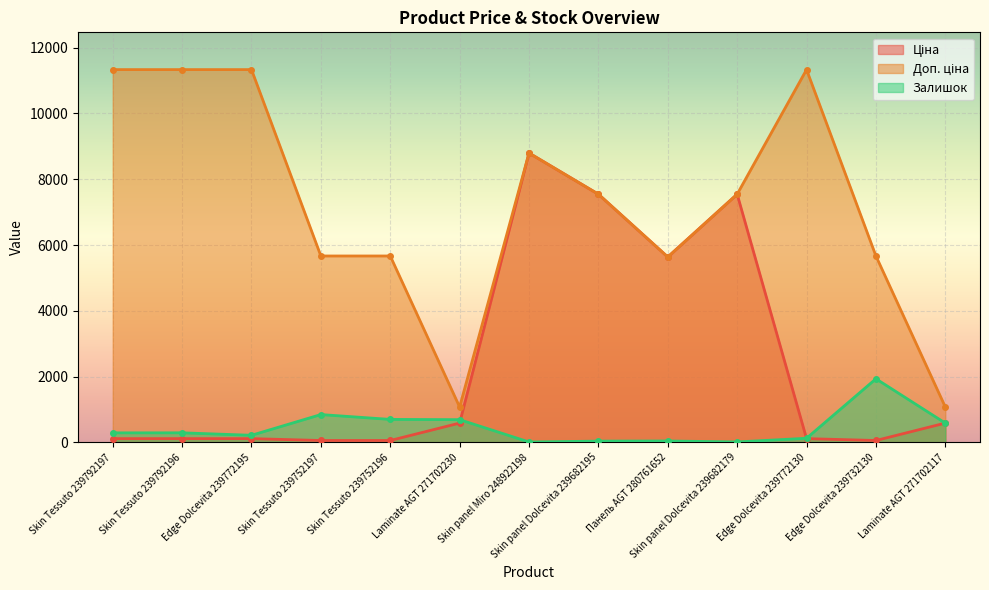

What position from the left is Skin Tessuto 239752197?

4